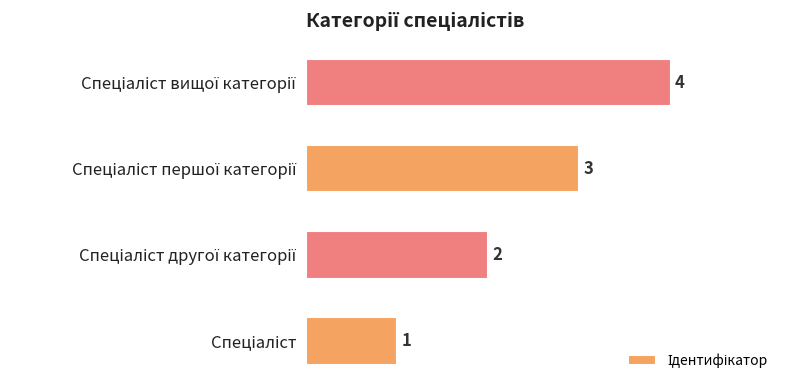

Count the values in the range 2 to 4.

3